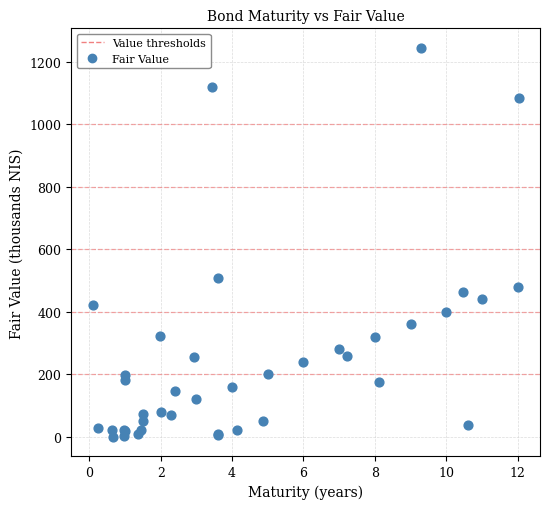

What Y value in the scatter plot is closest to 622?

506.9